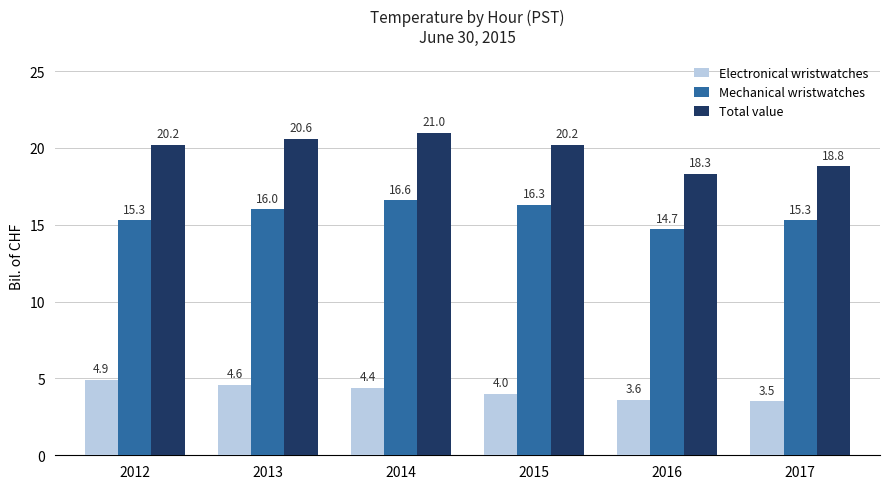

The Electronical wristwatches series shows 6.0 at 2015. True or false?

False